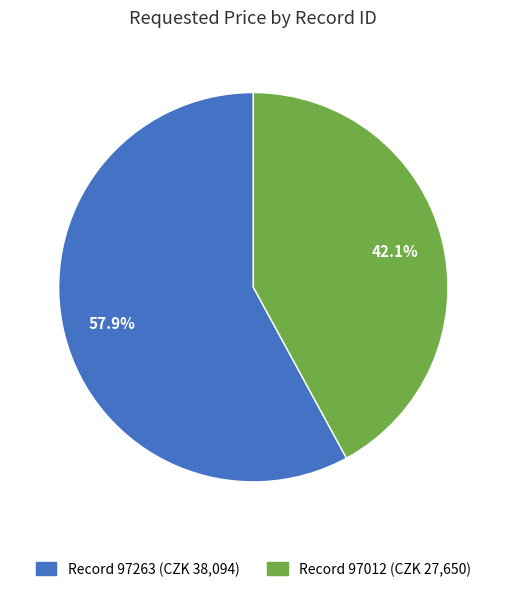

Is there a majority slice in this chart?

Yes